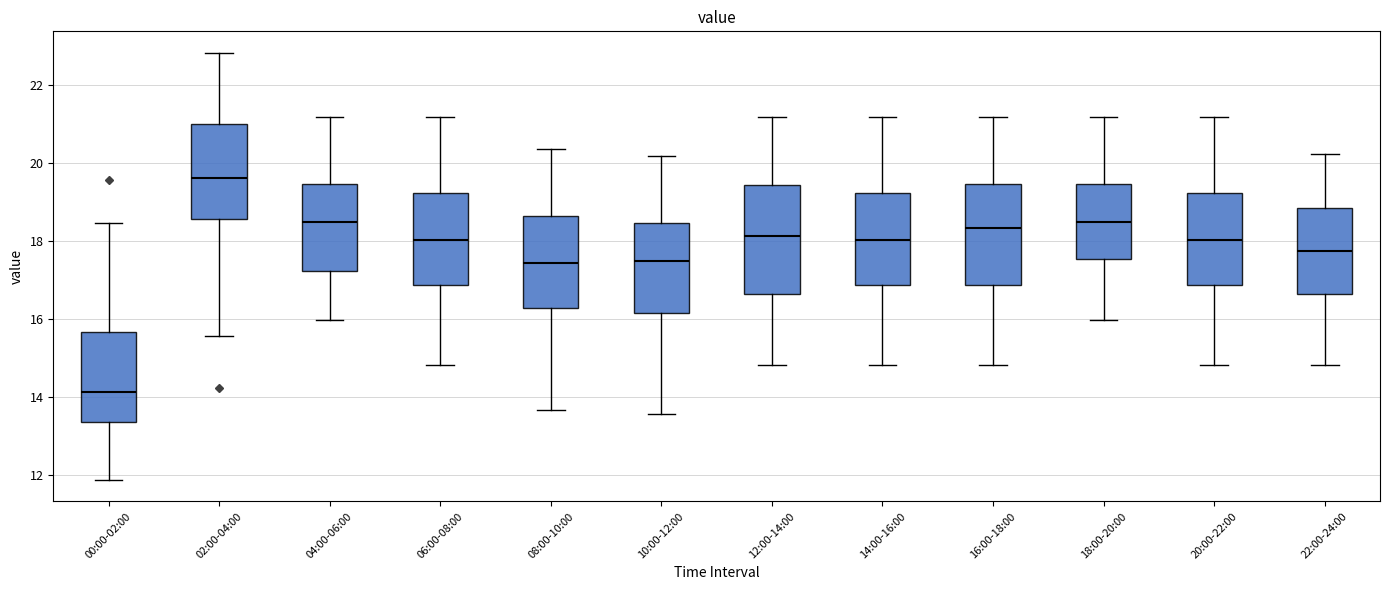

Reading left to right, read every box against the y-axis: the position of its median line, the range the box covers, and the ends of its whiskers. The values are not printed on the chart, so give them approximately, as read against the axis.

00:00-02:00: median 14.2, box 13.4 to 15.6, whiskers 11.8 to 18.4
02:00-04:00: median 19.6, box 18.6 to 21.0, whiskers 15.6 to 22.8
04:00-06:00: median 18.4, box 17.2 to 19.4, whiskers 16.0 to 21.2
06:00-08:00: median 18.0, box 16.8 to 19.2, whiskers 14.8 to 21.2
08:00-10:00: median 17.4, box 16.2 to 18.6, whiskers 13.6 to 20.4
10:00-12:00: median 17.6, box 16.2 to 18.4, whiskers 13.6 to 20.2
12:00-14:00: median 18.2, box 16.6 to 19.4, whiskers 14.8 to 21.2
14:00-16:00: median 18.0, box 16.8 to 19.2, whiskers 14.8 to 21.2
16:00-18:00: median 18.4, box 16.8 to 19.4, whiskers 14.8 to 21.2
18:00-20:00: median 18.6, box 17.6 to 19.4, whiskers 16.0 to 21.2
20:00-22:00: median 18.0, box 16.8 to 19.2, whiskers 14.8 to 21.2
22:00-24:00: median 17.8, box 16.6 to 18.8, whiskers 14.8 to 20.2